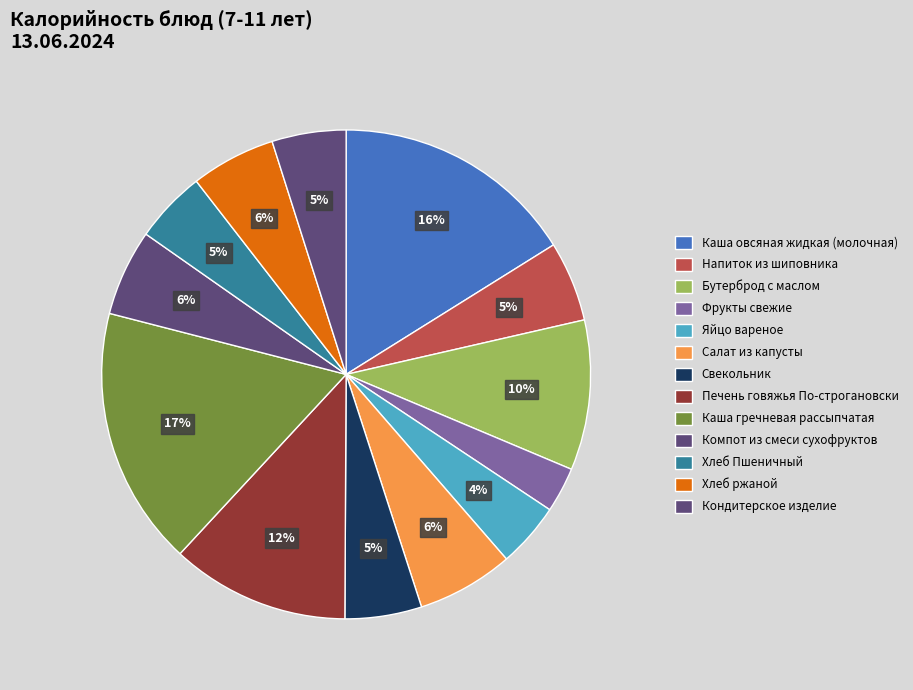

How many segments does this pie chart have?

13